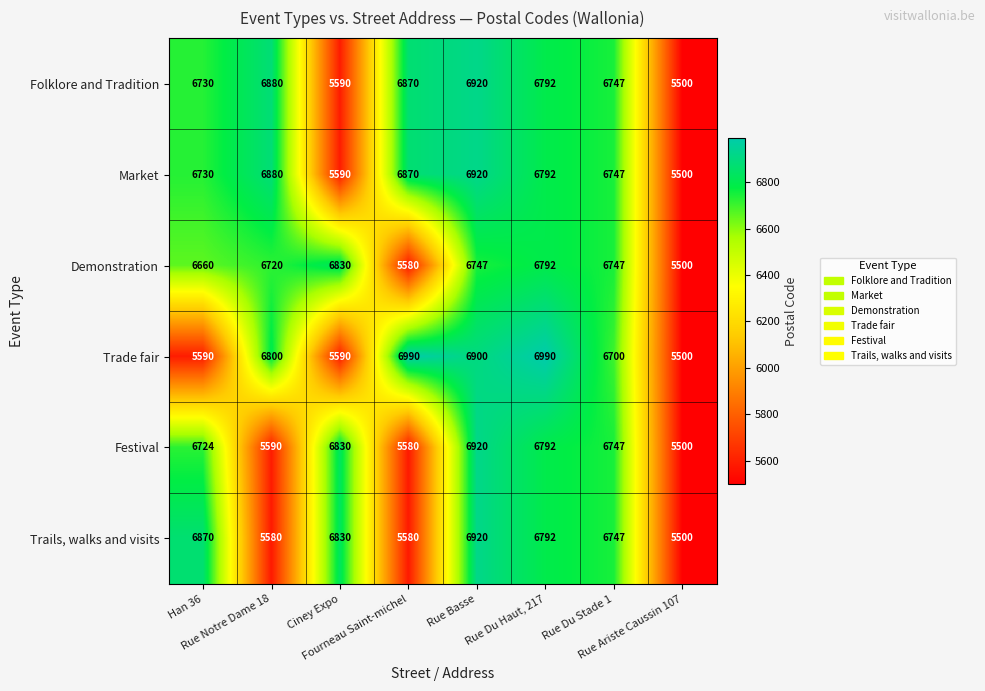

At how many categories does at least one series exceed 5611?

7